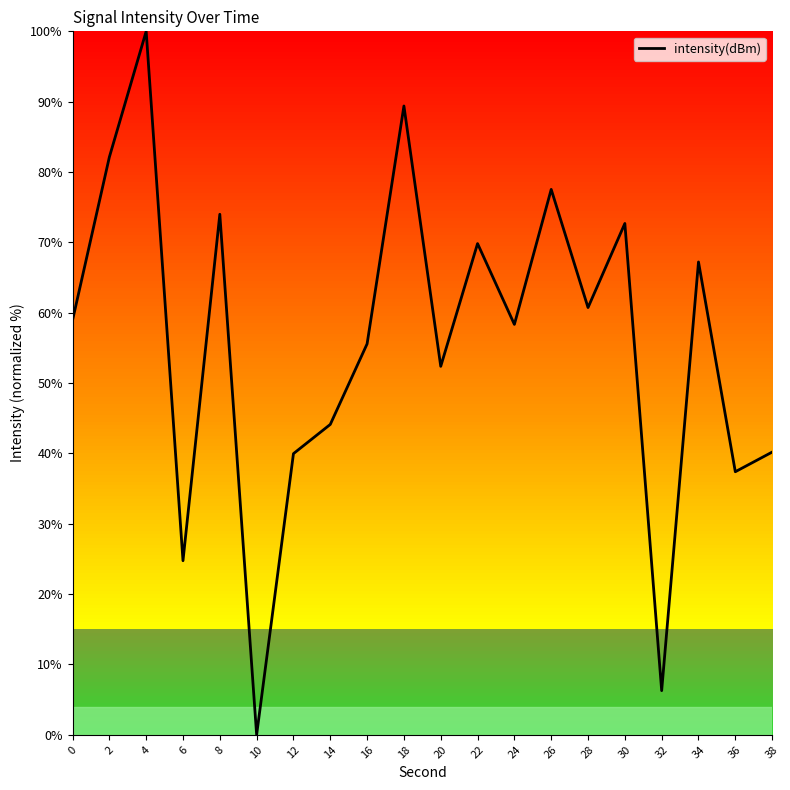

The value at 8 is 74.0. True or false?

True